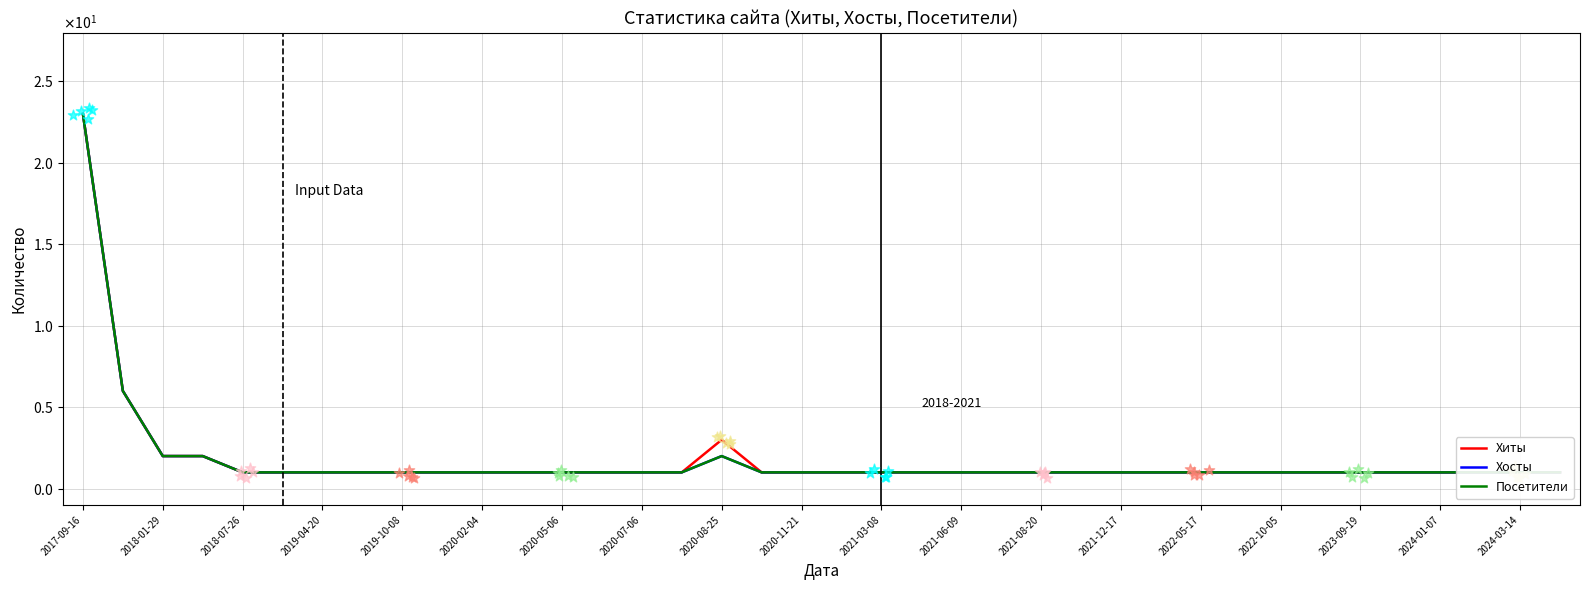

Is the value of Хосты at 2021-03-08 greater than the value of Хиты at 2022-10-05?

No